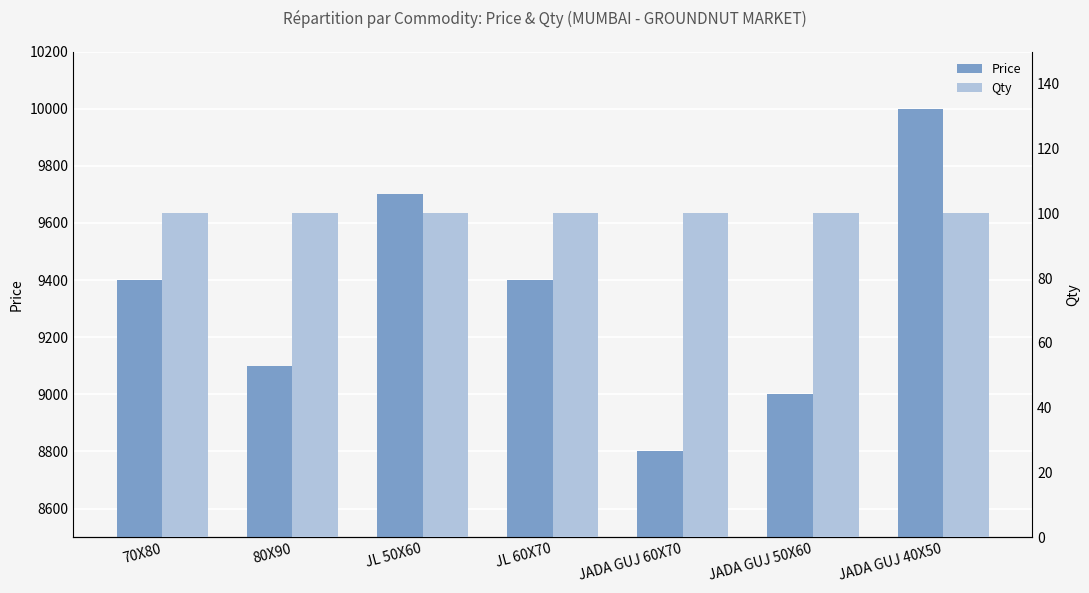

How many bars are there in total?

14